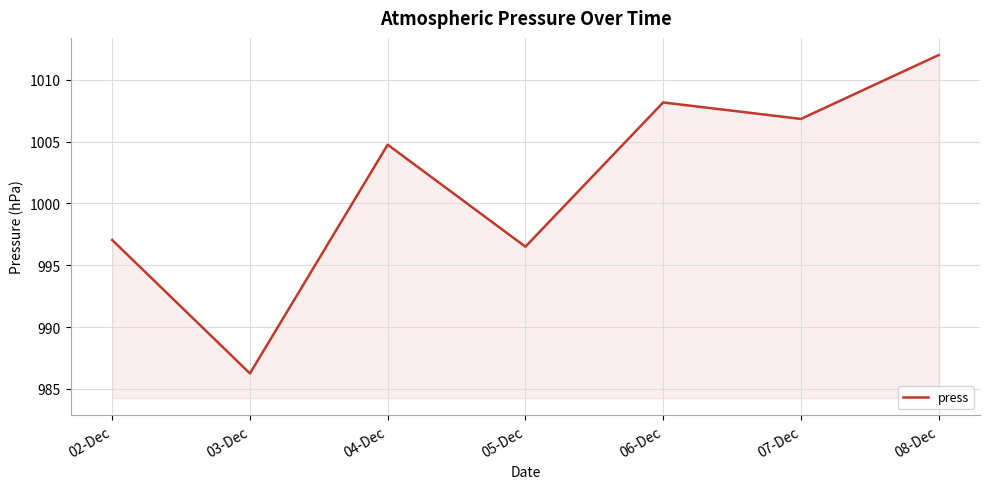

What position from the right is 02-Dec?

7